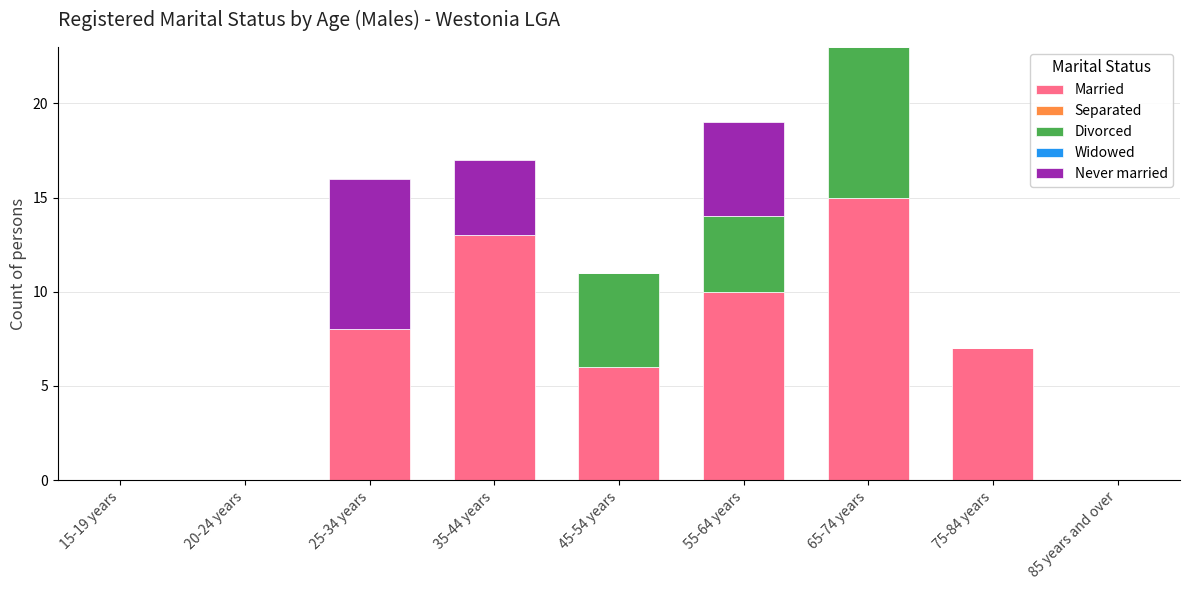

What is the sum of all Married values?

59